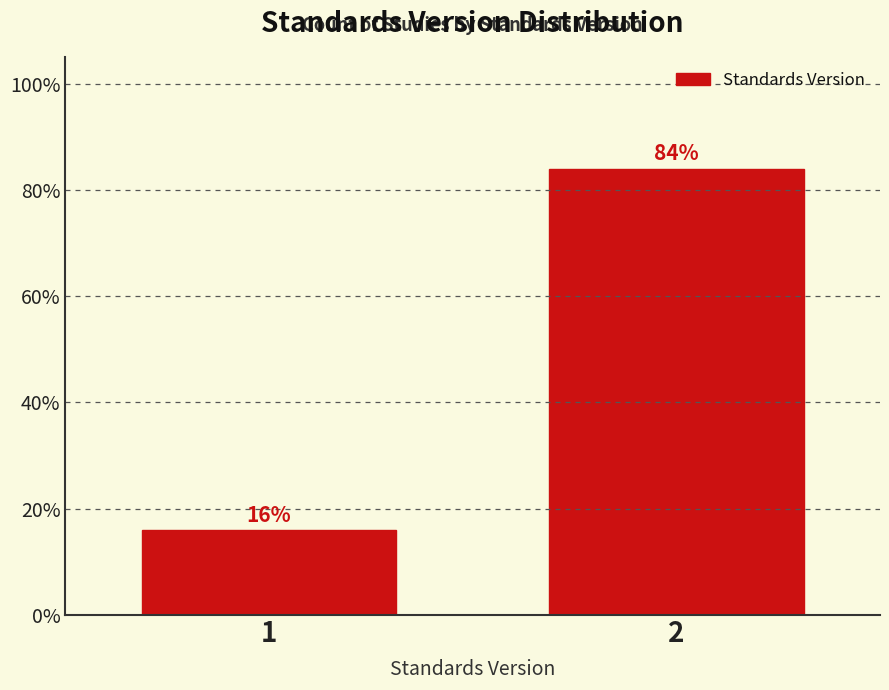

Reading right to left, extract all data points from this chart.

2=84	1=16